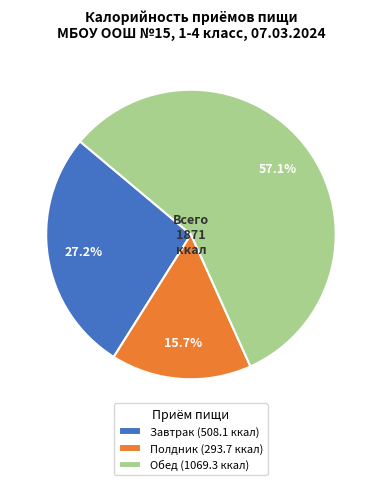

What percentage is the Завтрак slice, to the nearest percent?

27%